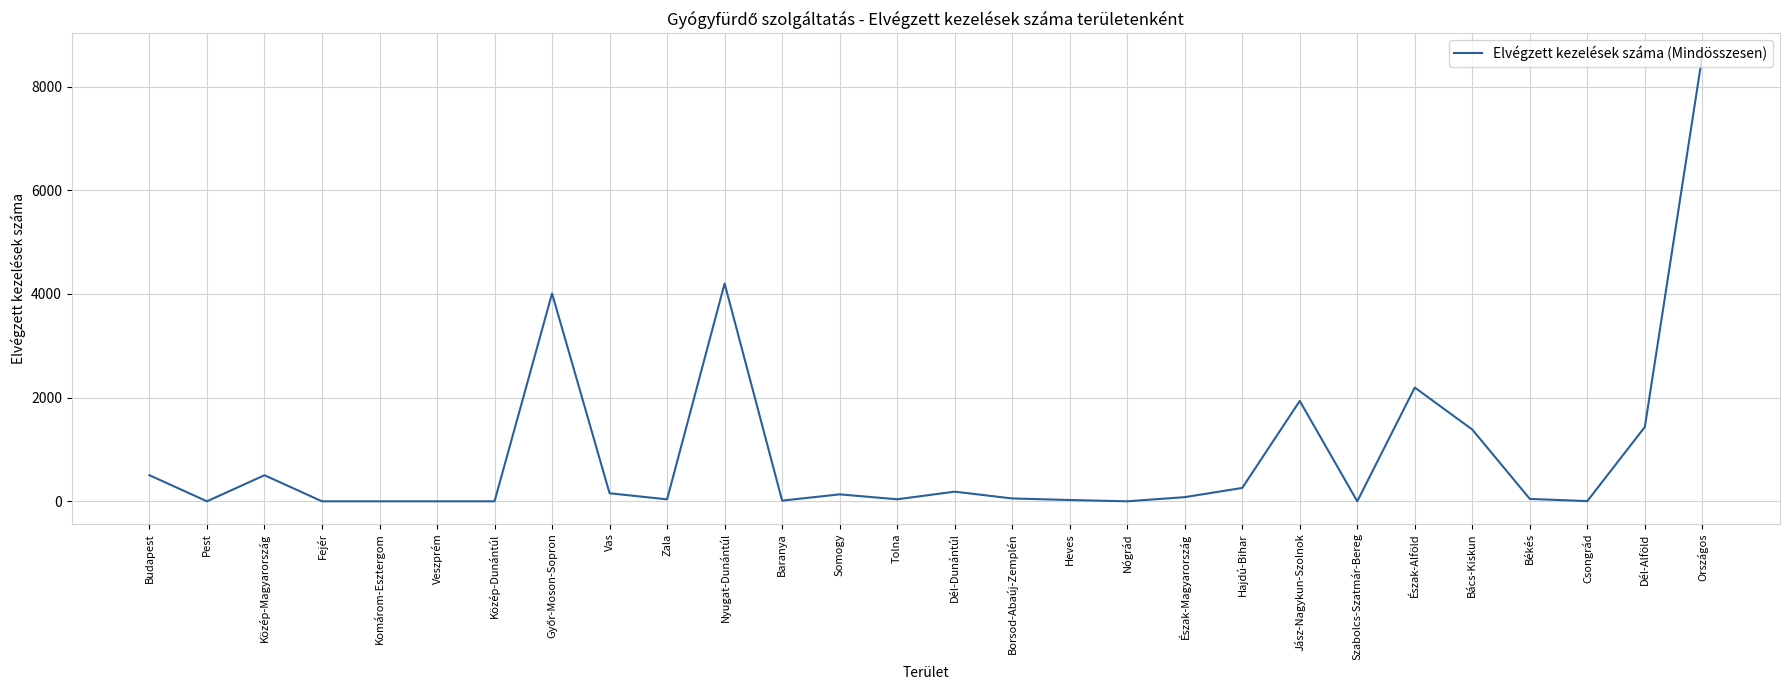

What is the ratio of the value at Dél-Dunántúl to the value at Budapest?

0.4